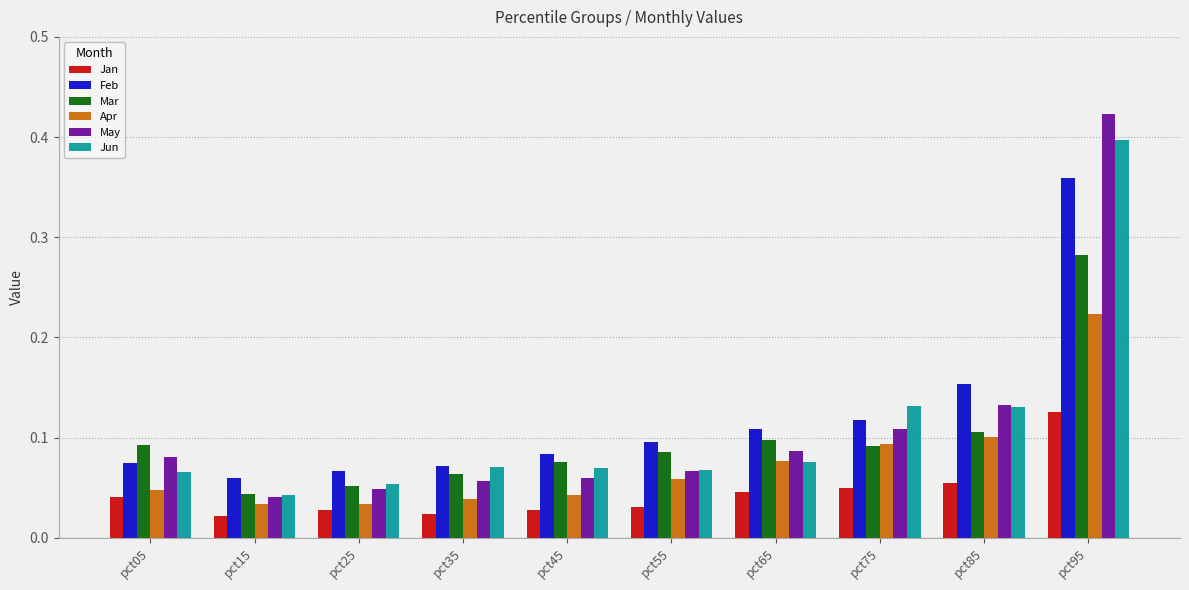

Where is Mar nearest to the value 0?

pct15